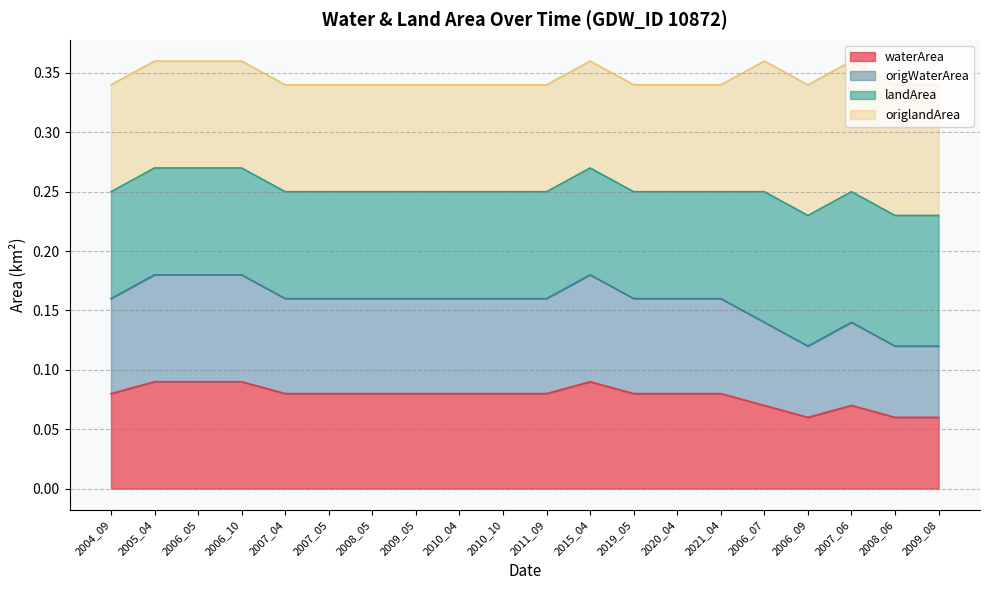

Which category has the highest value in the waterArea series?

2005_04